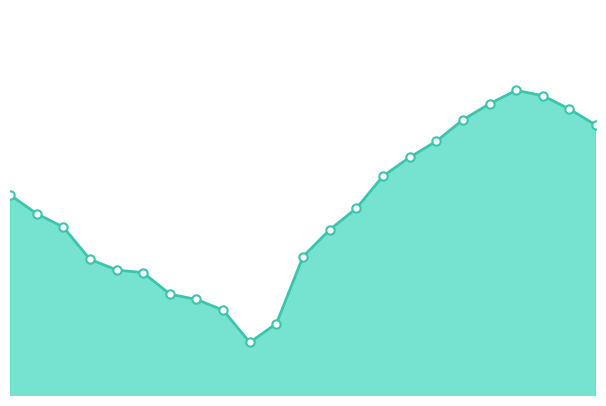

How many lines are shown in the chart?

1